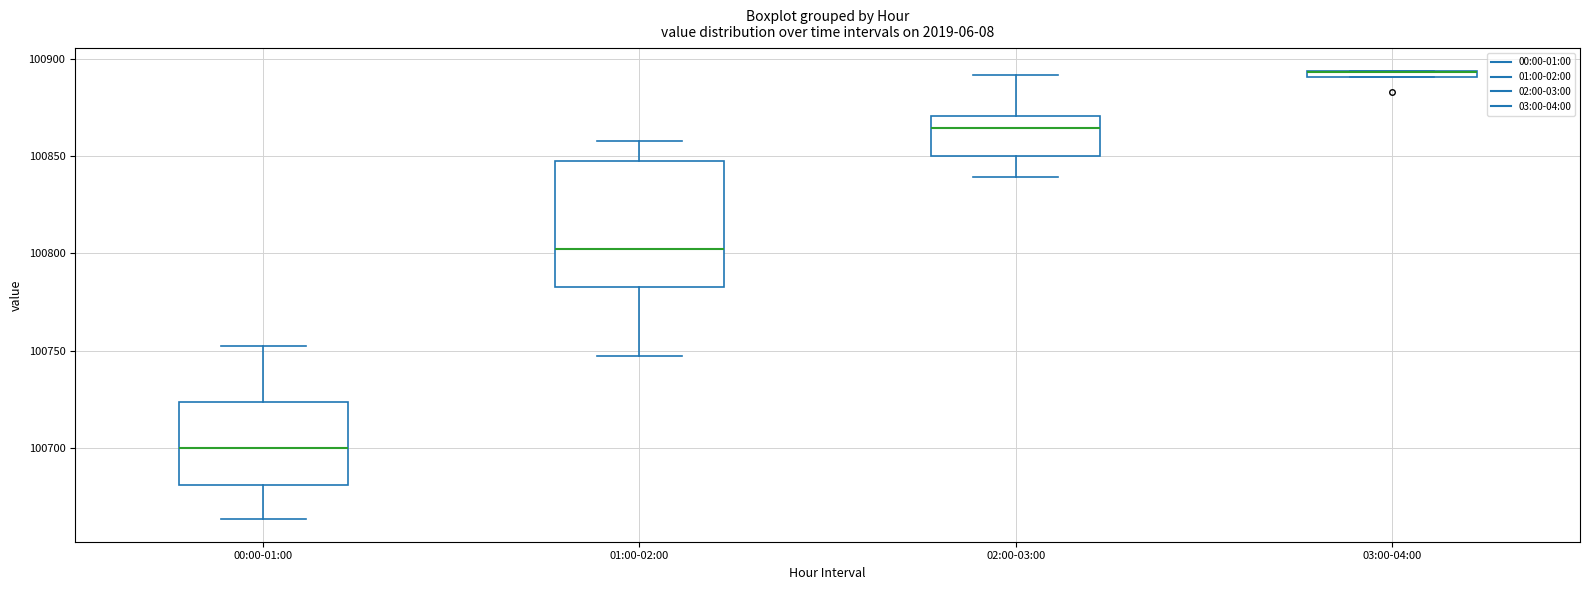

Which box is the tallest, from its lower edge to its upper edge?

01:00-02:00